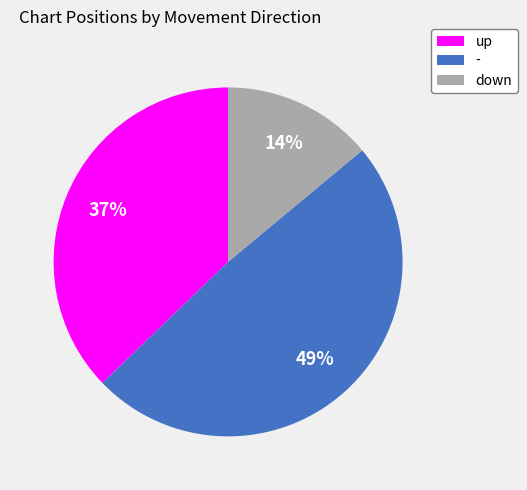

Do - and down together represent more than half of the pie?

Yes